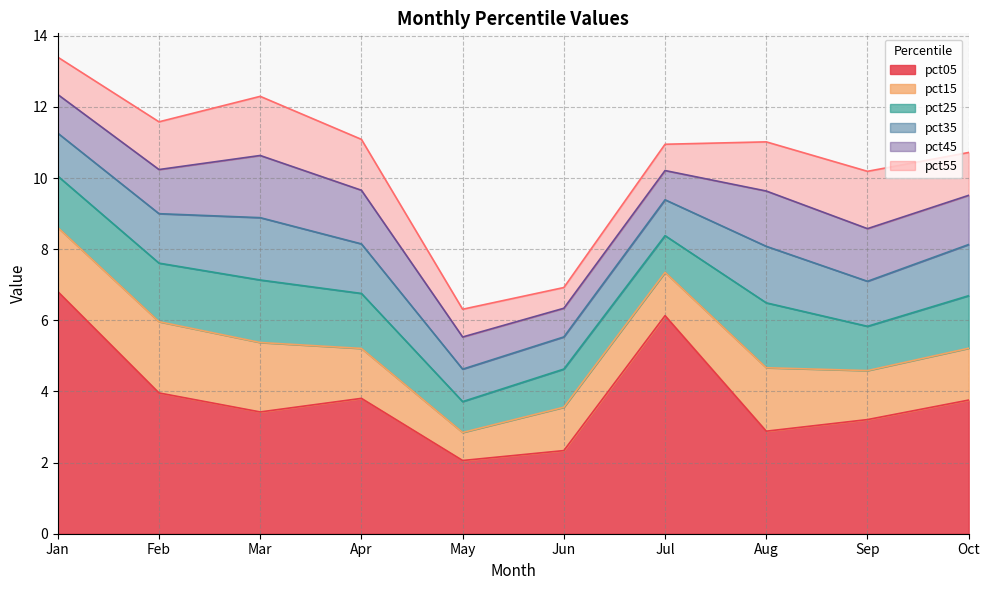

What is the difference between the maximum and minimum values in the pct45 series?

0.9